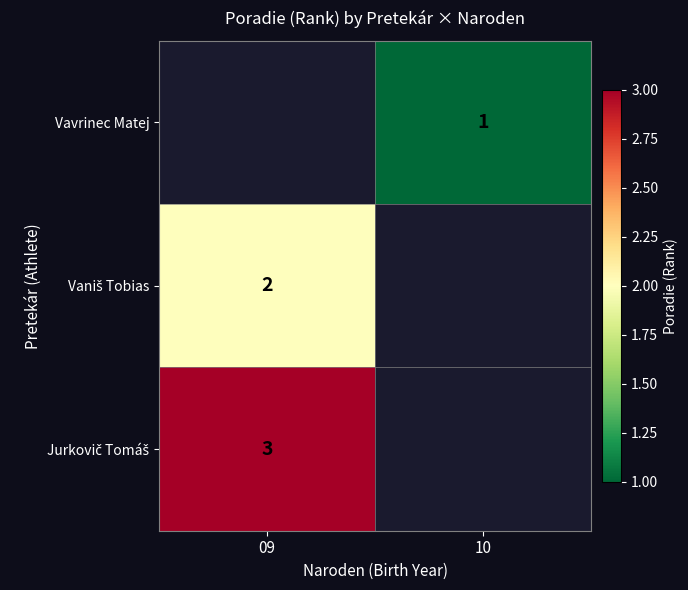

Between 10 and 09, which is larger?

09